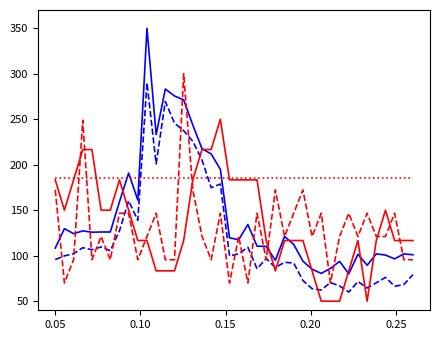

What is the greatest value displayed?

350.0